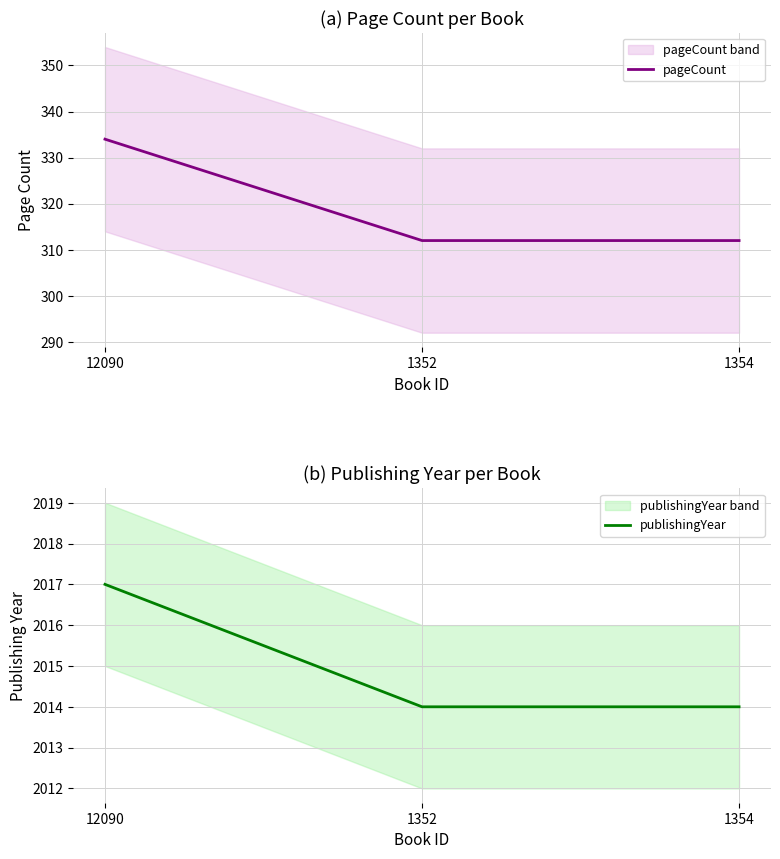

The value of publishingYear at 12090 is 945. True or false?

False